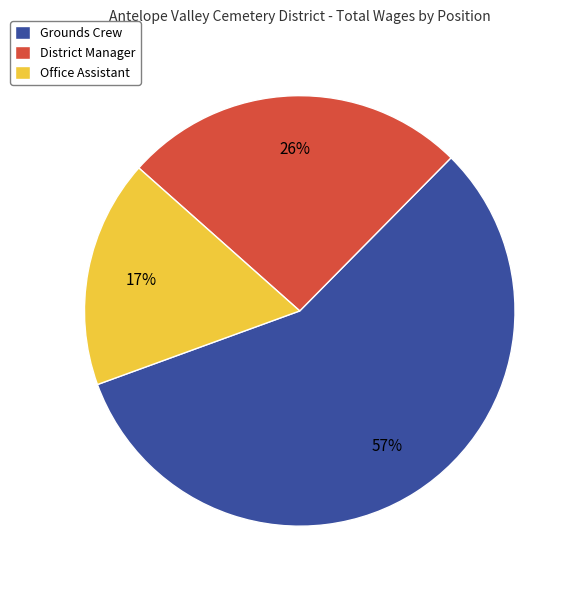

Does District Manager account for over 50% of the chart?

No